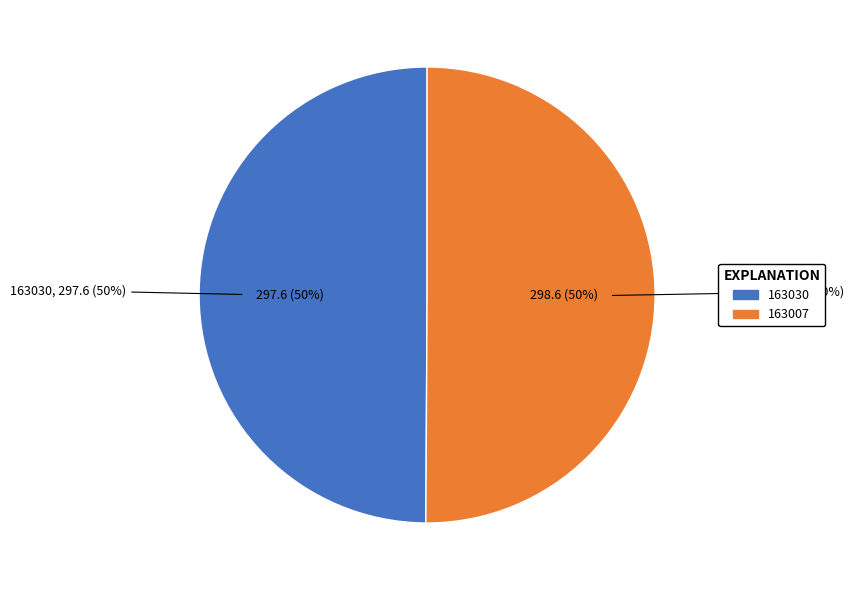

What is the smallest slice in the pie chart?

163030